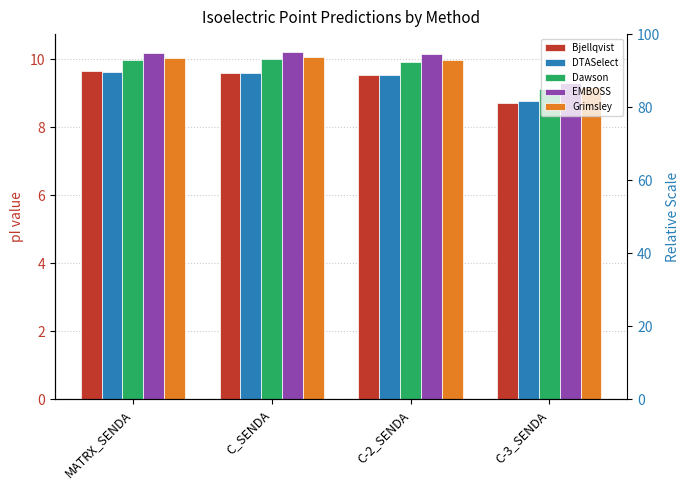

Which category has the highest value across all series?

C_SENDA